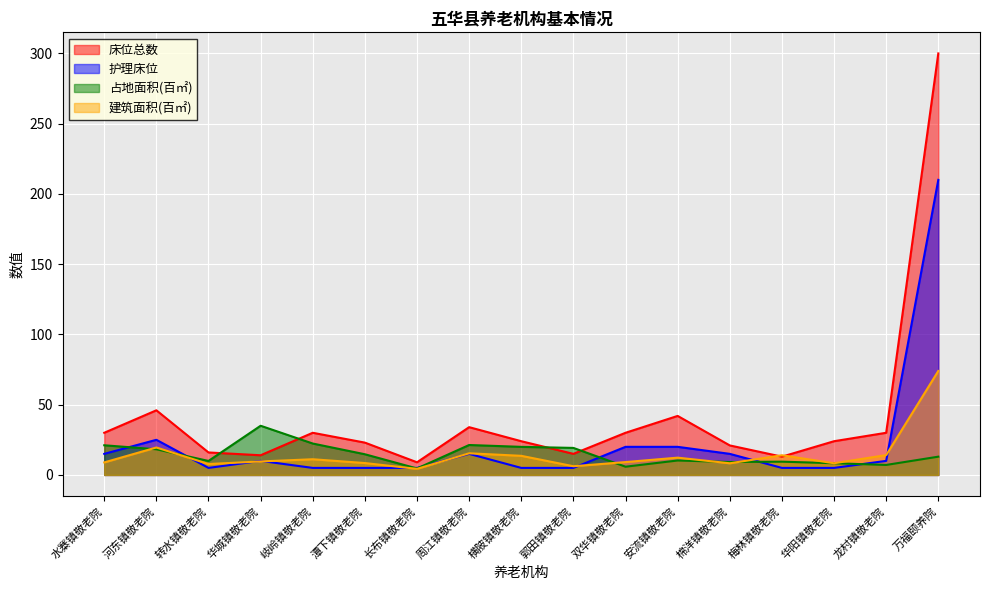

What is the minimum value for 床位总数?

9.0